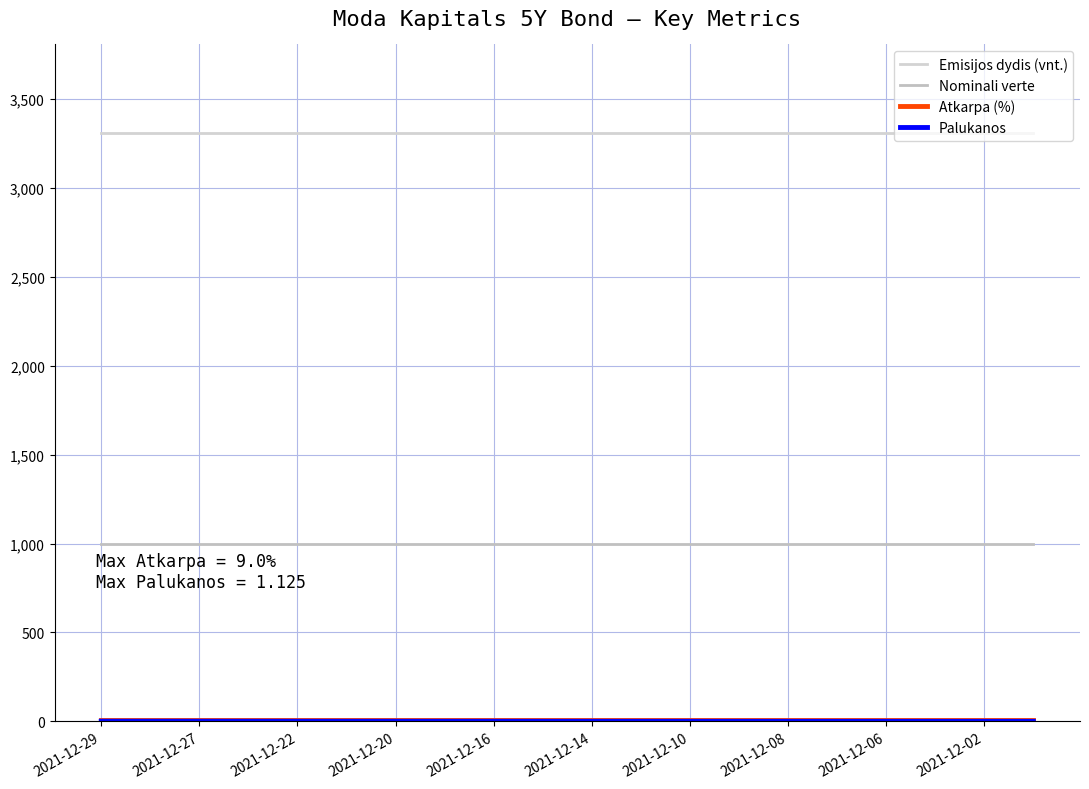

Which series has the largest total across all categories?

Emisijos dydis (vnt.)